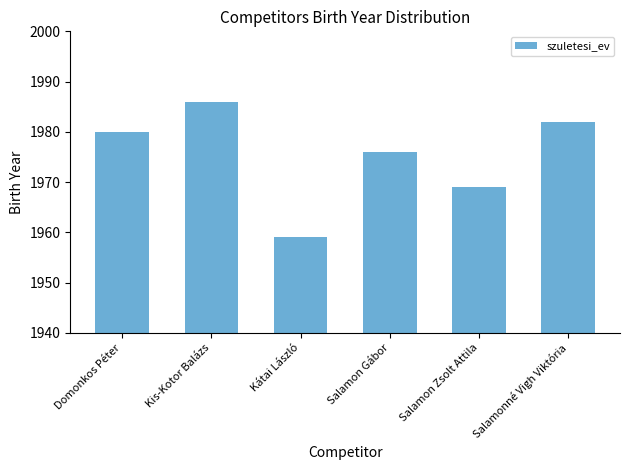

List the labels in order of value, largest first.

Kis-Kotor Balázs, Salamonné Vigh Viktória, Domonkos Péter, Salamon Gábor, Salamon Zsolt Attila, Kátai László